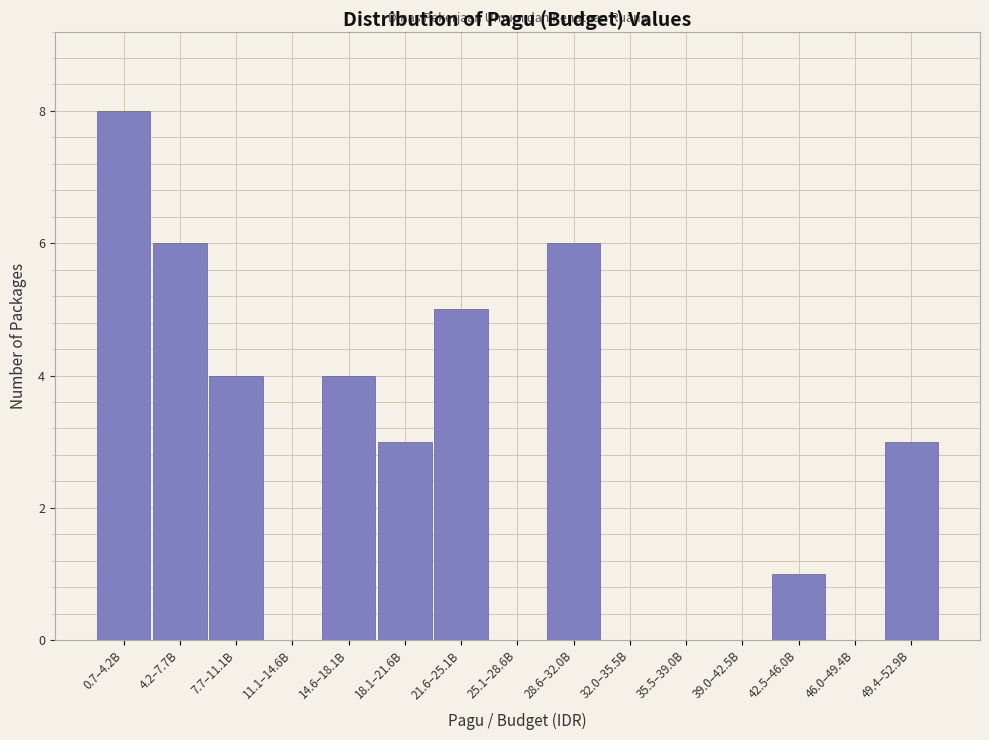

Reading right to left, list all the values displayed in this chart.

49.4–52.9B=3	46.0–49.4B=0	42.5–46.0B=1	39.0–42.5B=0	35.5–39.0B=0	32.0–35.5B=0	28.6–32.0B=6	25.1–28.6B=0	21.6–25.1B=5	18.1–21.6B=3	14.6–18.1B=4	11.1–14.6B=0	7.7–11.1B=4	4.2–7.7B=6	0.7–4.2B=8